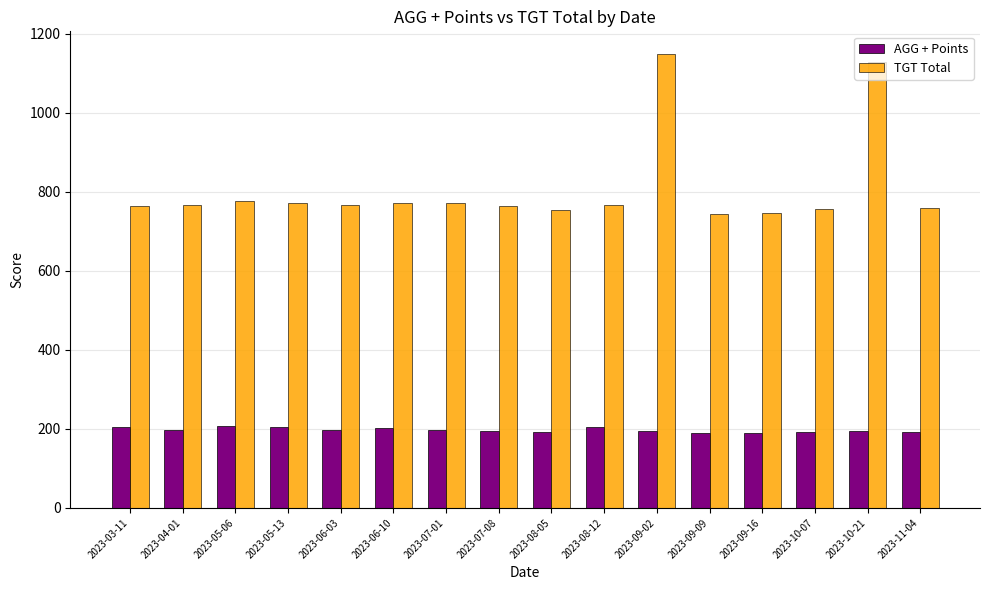

The value of AGG + Points at 2023-06-03 is 196.5. True or false?

True